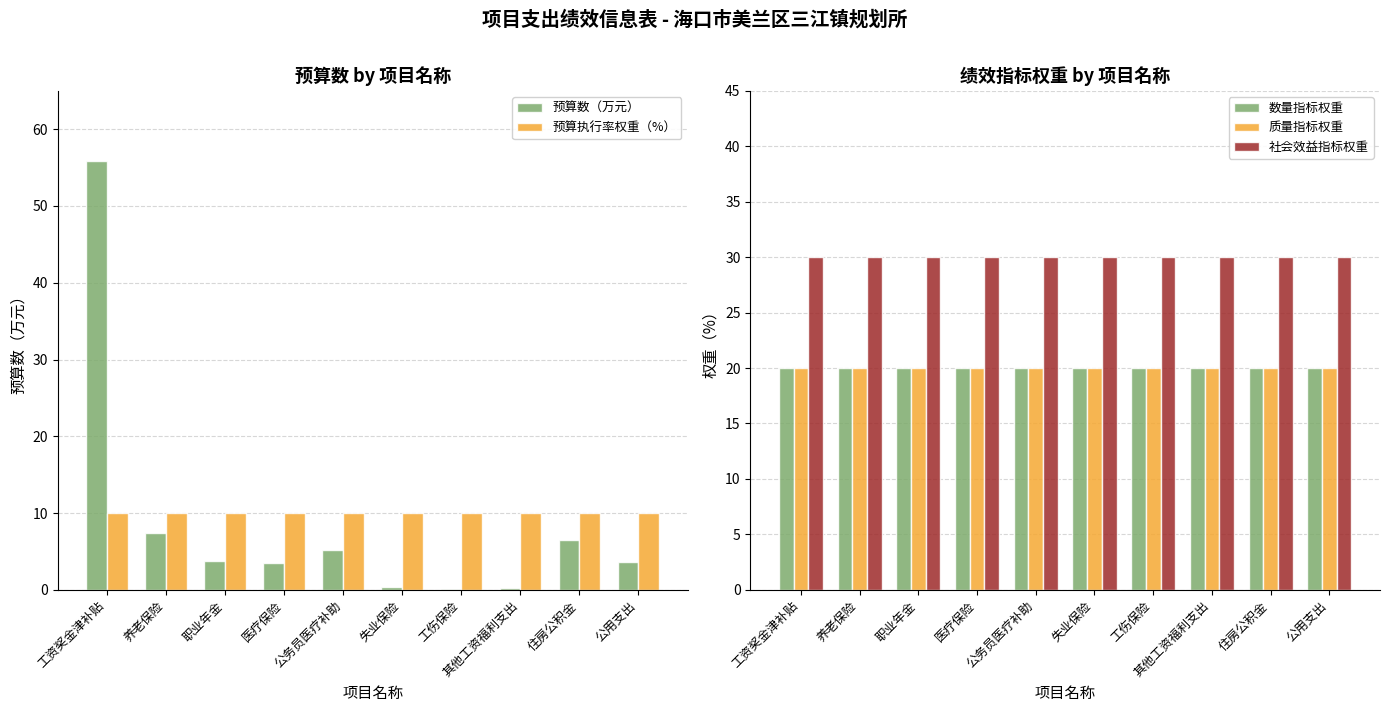

Which series has the widest spread of values?

预算数（万元）